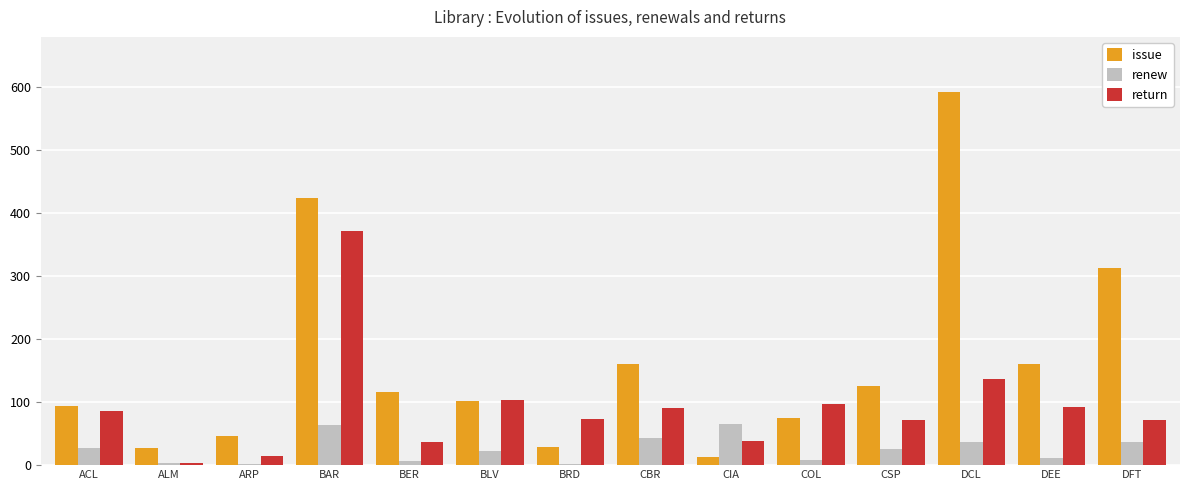

True or false: issue has a value of 34 at BLV.

False